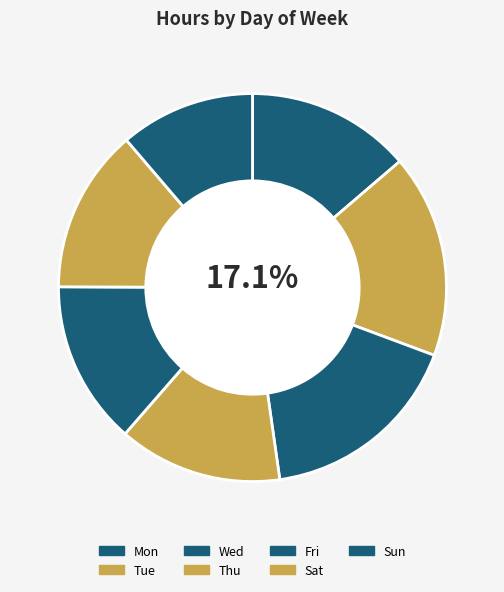

What portion of the pie excludes Mon?

86.3%